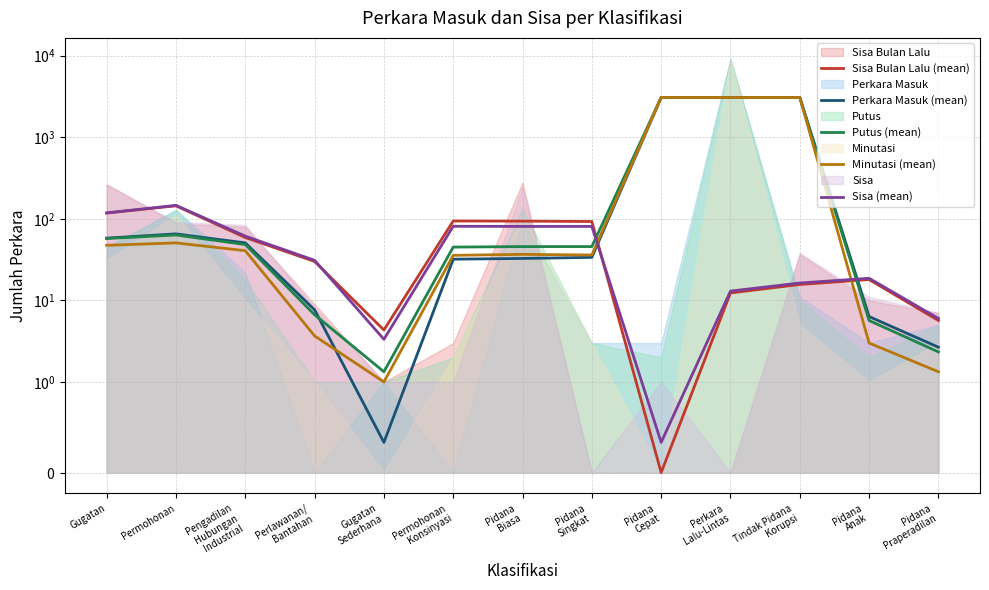

How many values in the Putus (mean) series exceed 45?

8